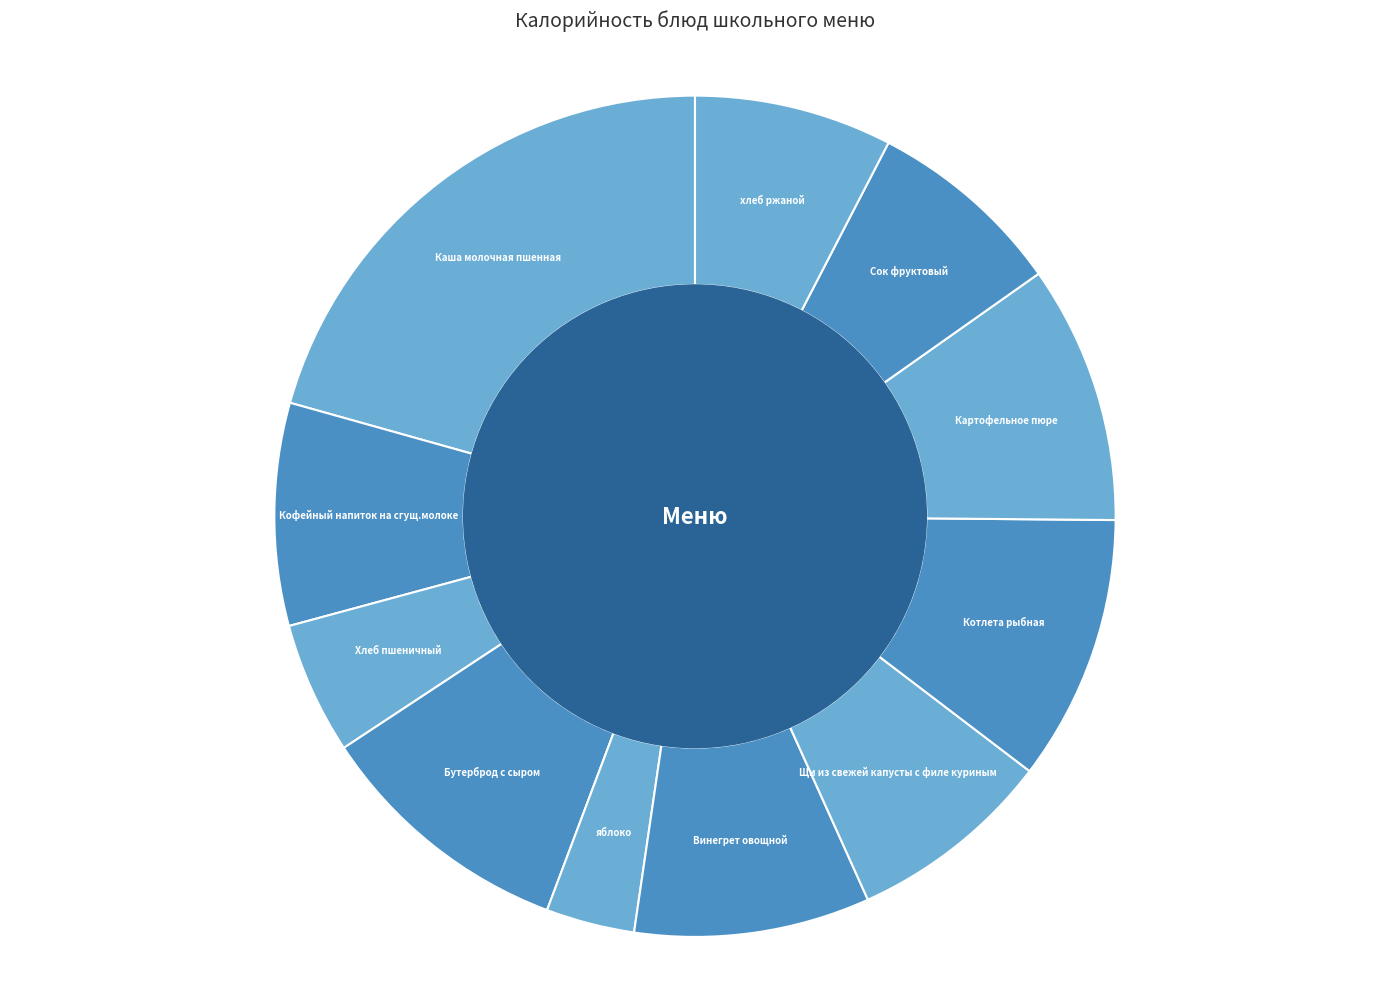

Do Бутерброд с сыром and яблоко together represent more than half of the pie?

No